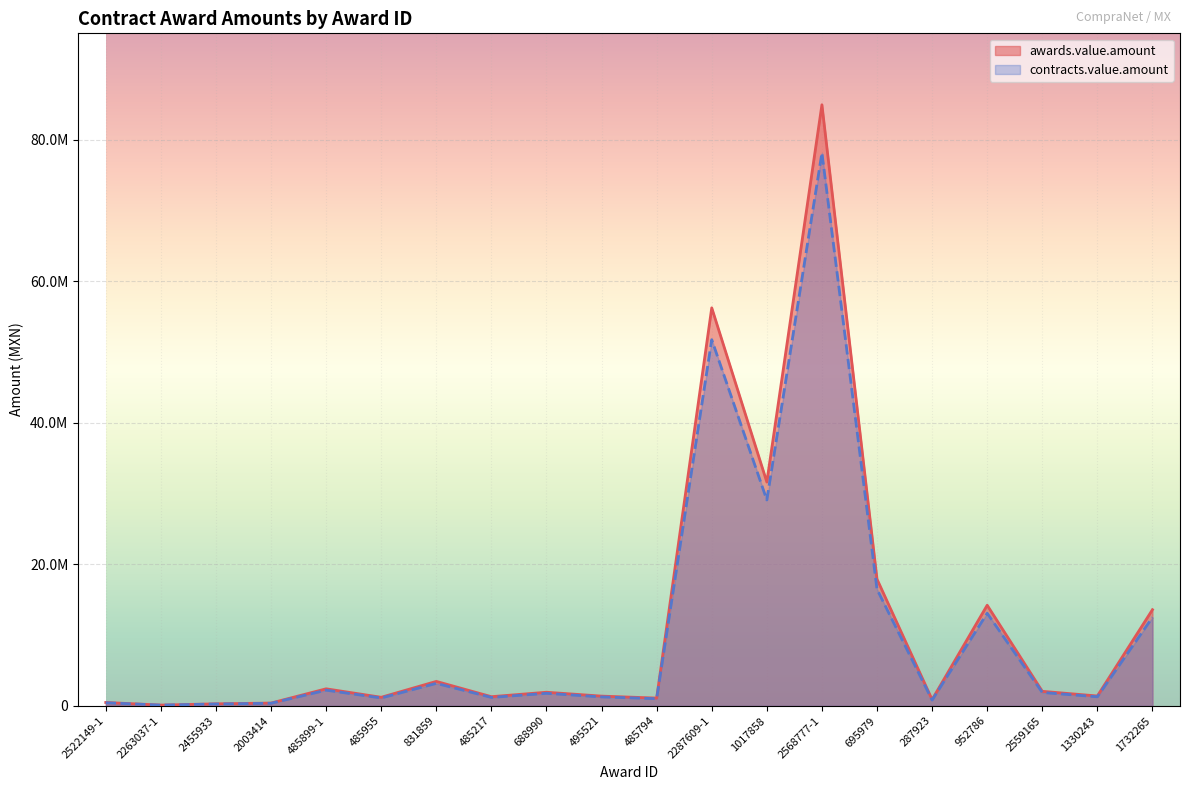

What position from the left is 2568777-1?

14